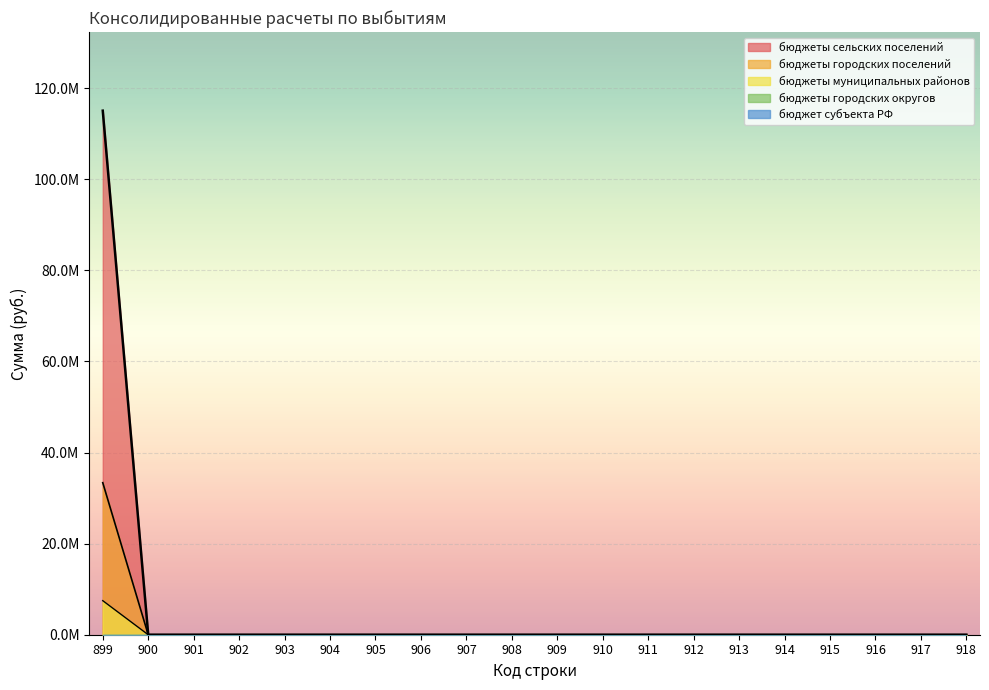

At which category is the sum across all series the highest?

899